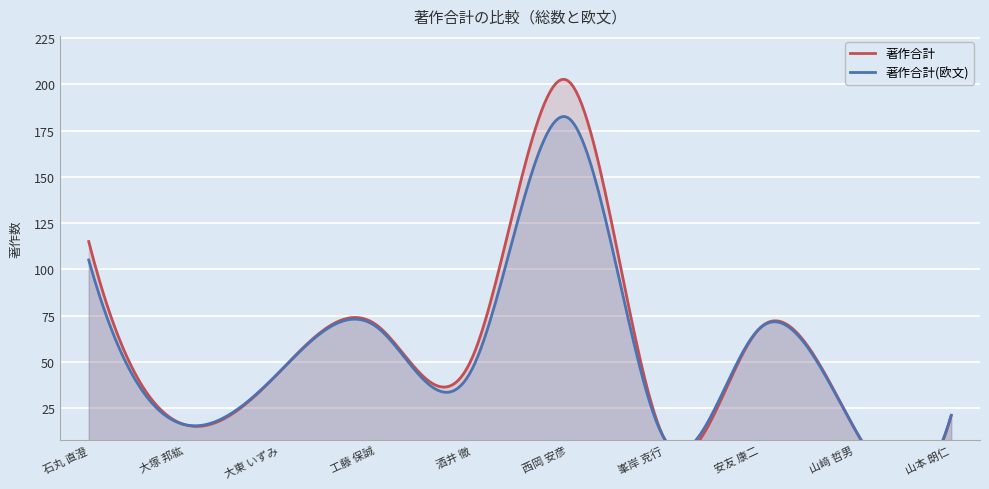

How many interior local peaks does the 著作合計(欧文) series have?

3